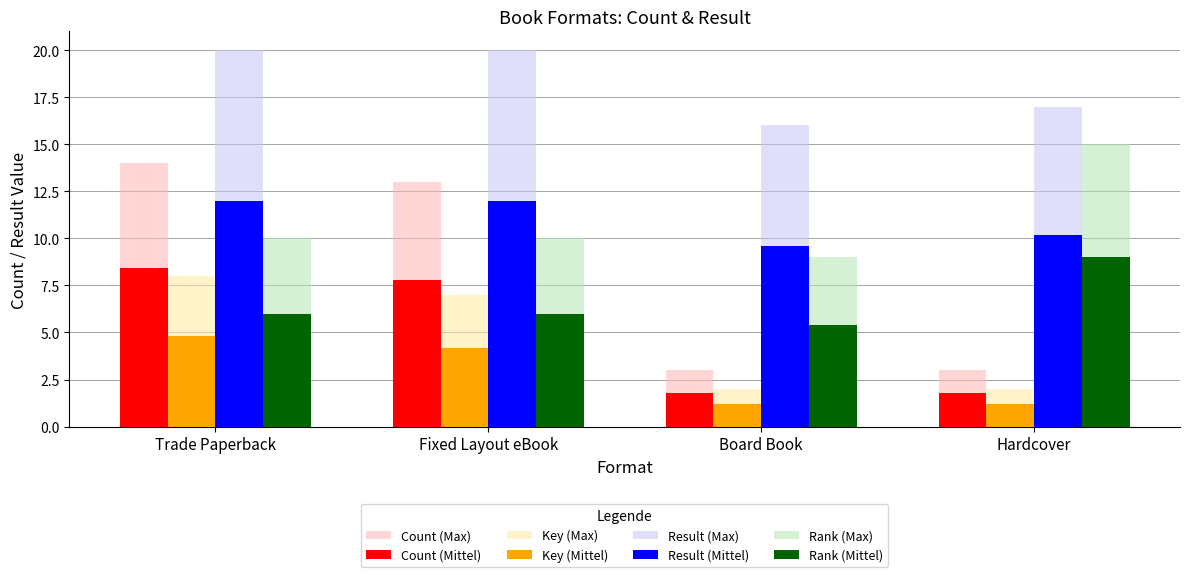

What is the lowest value of the Key (Mittel) series?

1.2